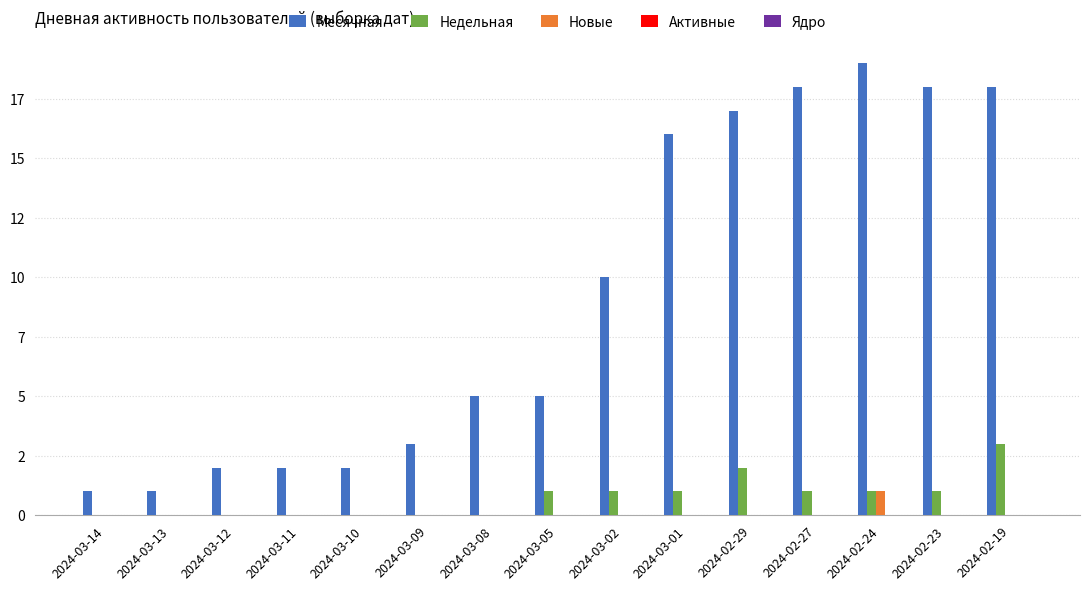

At which label does Новые reach its peak?

2024-02-24